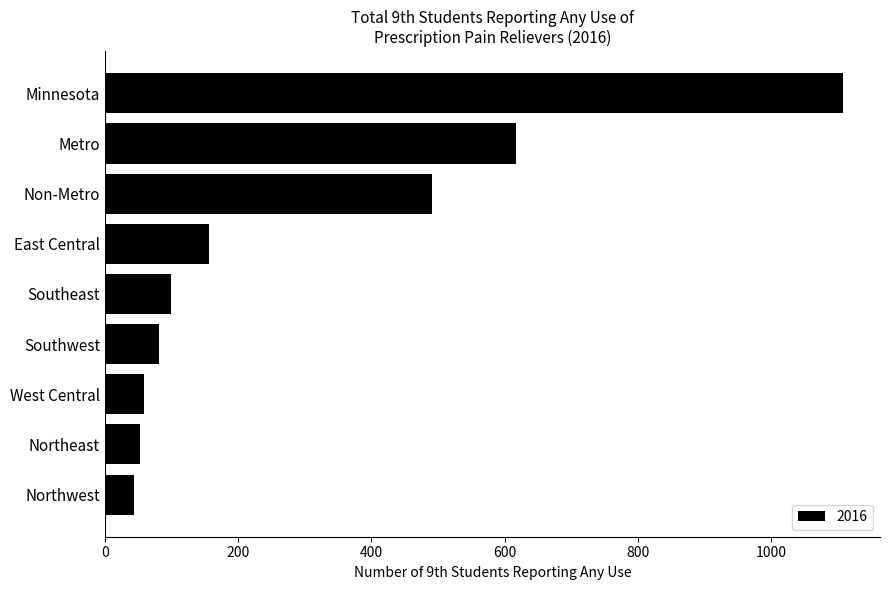

Does the chart contain stacked bars?

No